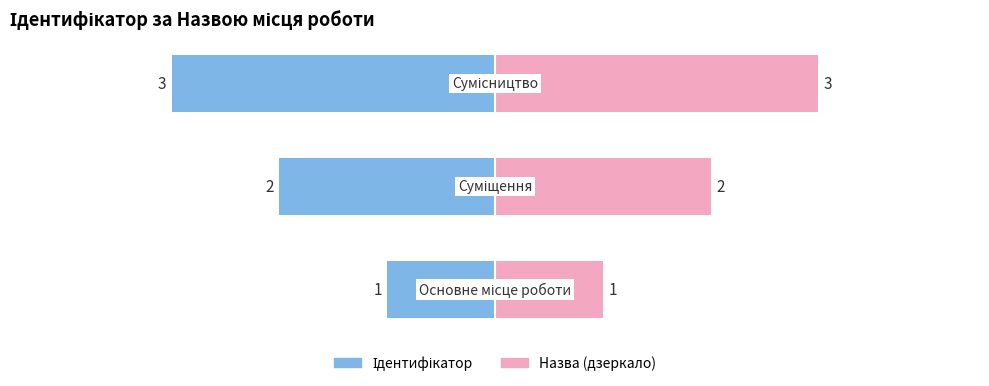

Where does the data first go above 2?

Сумісництво